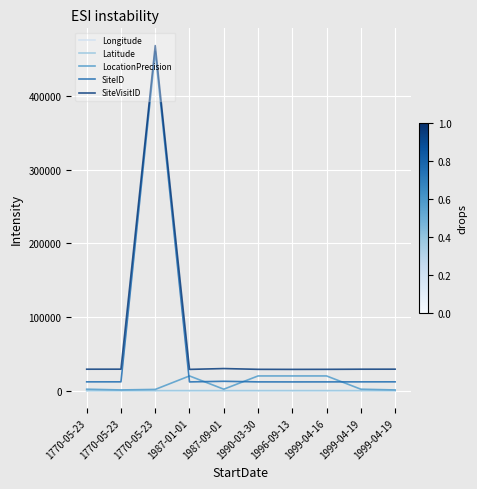

What is the average value of the SiteVisitID series?

73140.9